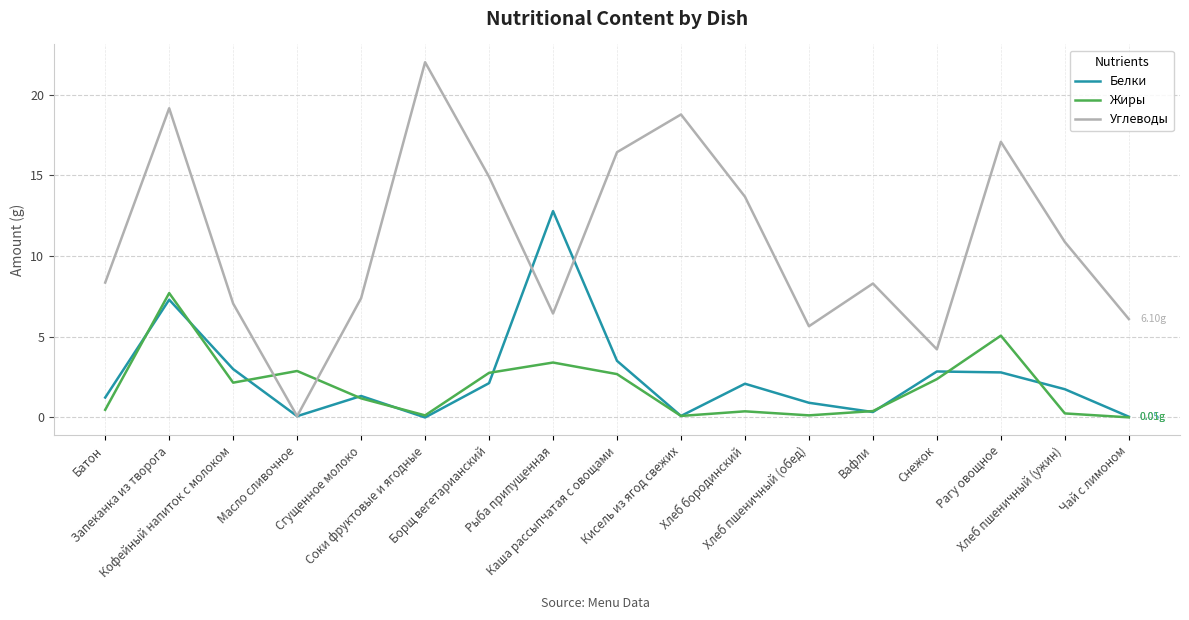

Count the number of categories in the chart.

17